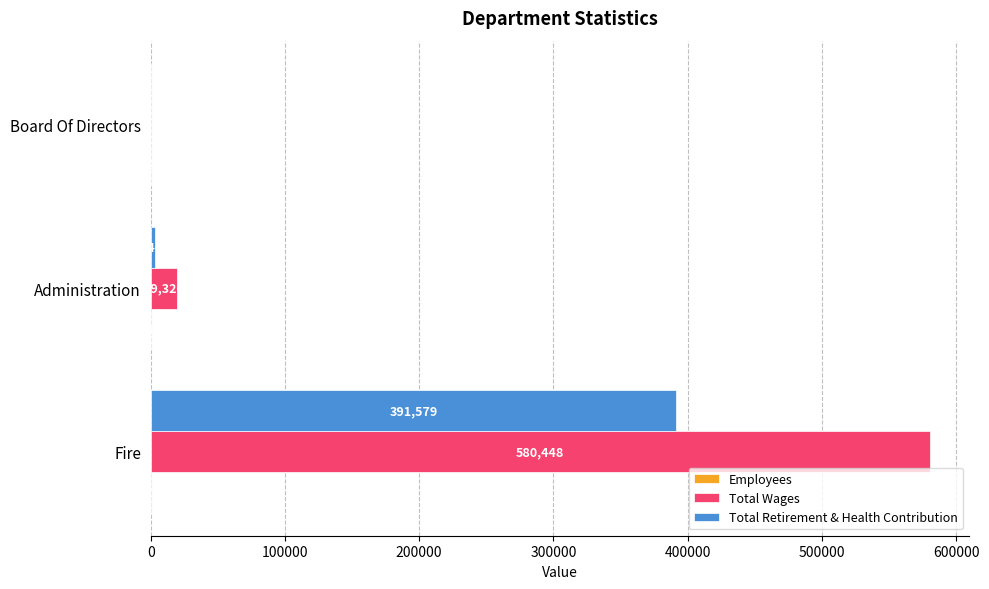

What is the sum of all Total Retirement & Health Contribution values?

395020